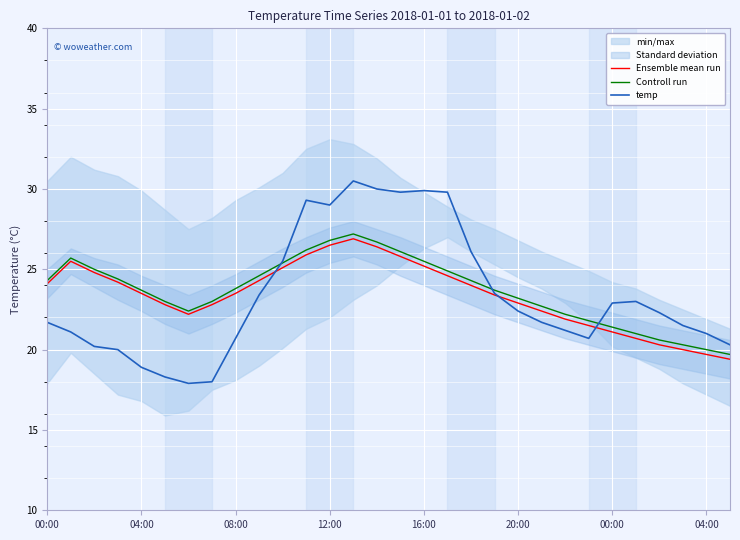

What is the value of the temp point at the 5th from the left?

18.9